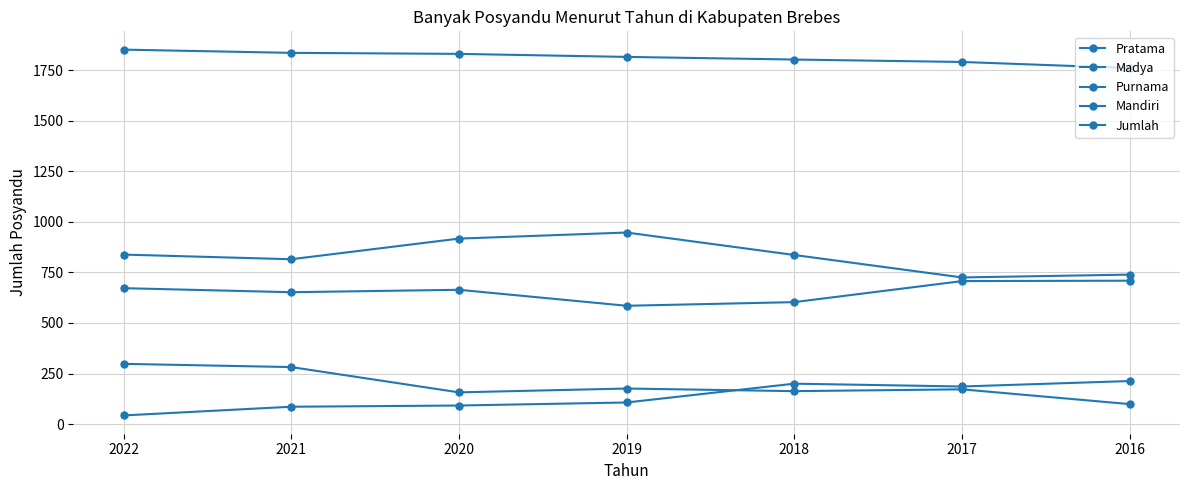

What is the total value across all series at 2017?

3580